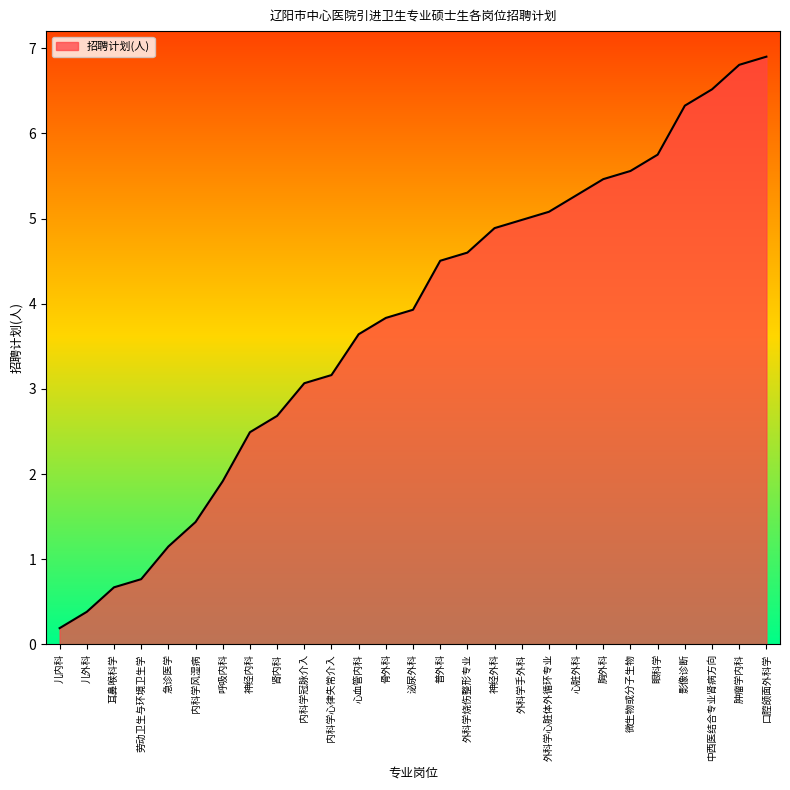

How many interior local valleys (lower than both neighbors) does the data have?

0